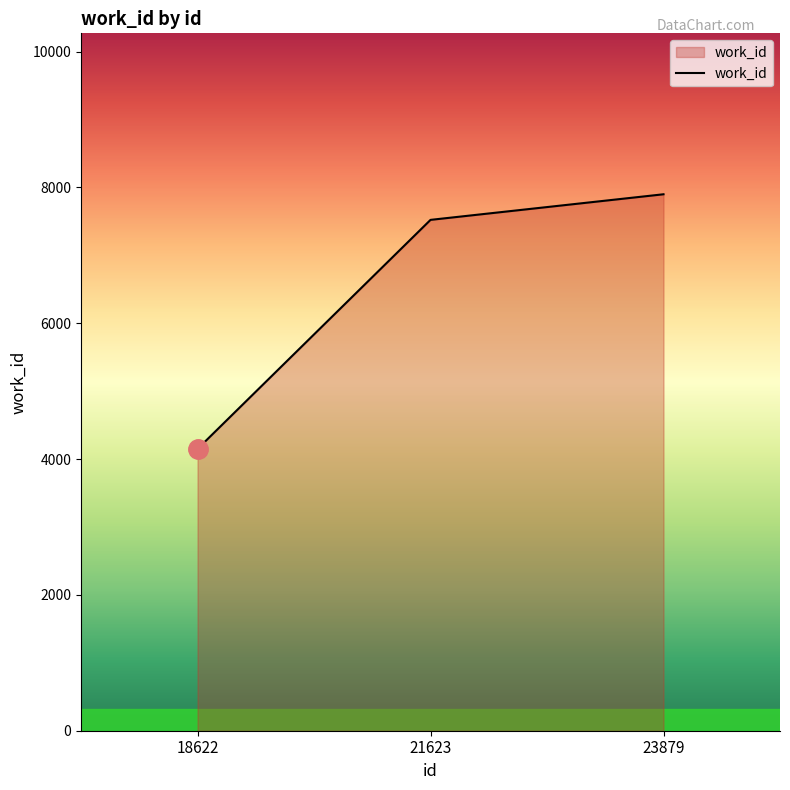

The value at 23879 is 7899. True or false?

True